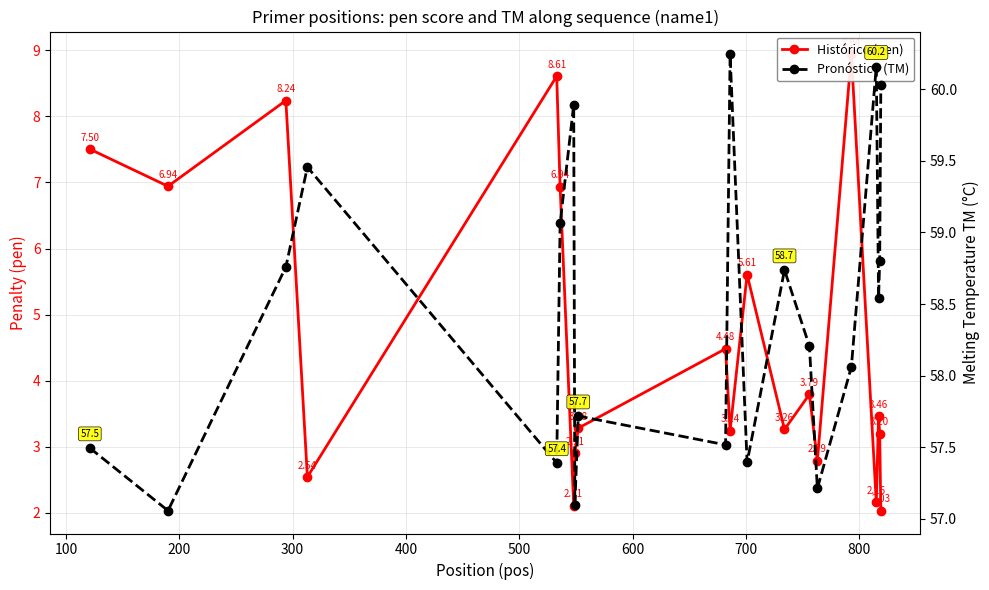

How many interior local peaks does the Histórico (pen) series have?

7